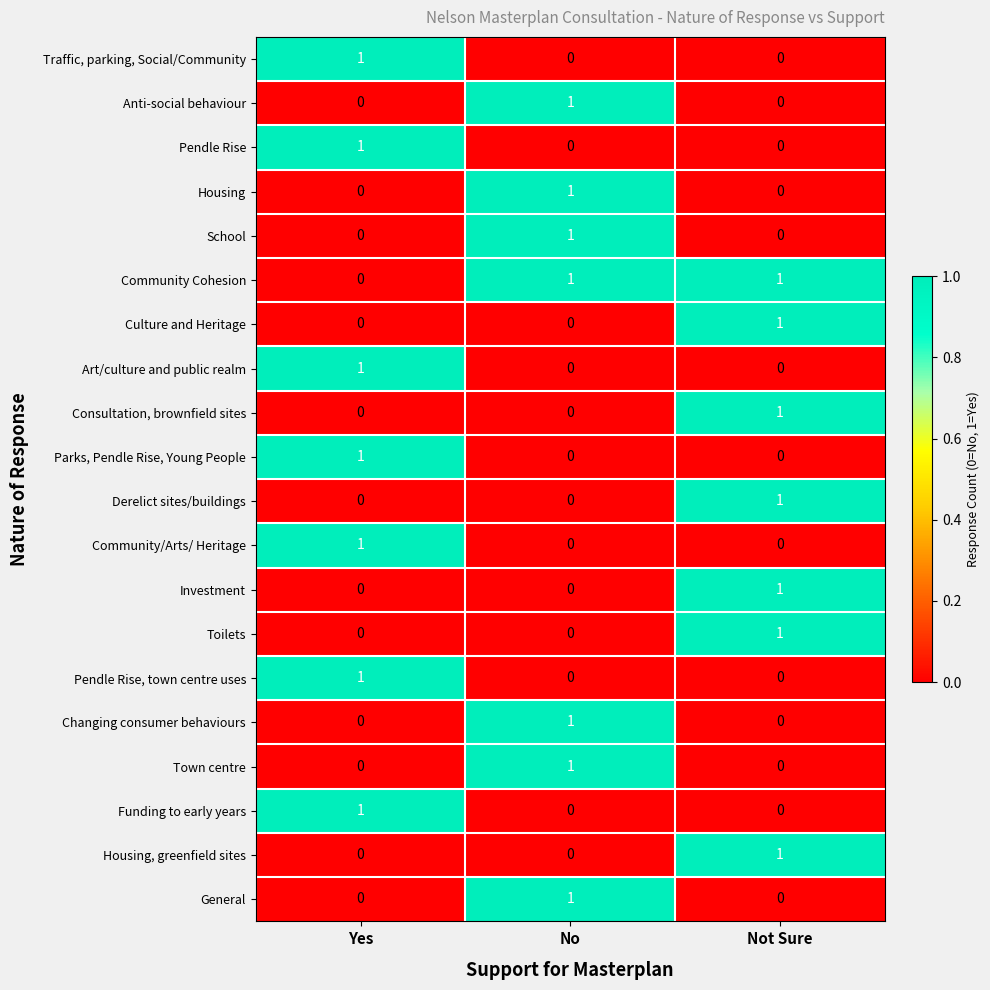

True or false: Investment has a value of 0 at Yes.

True